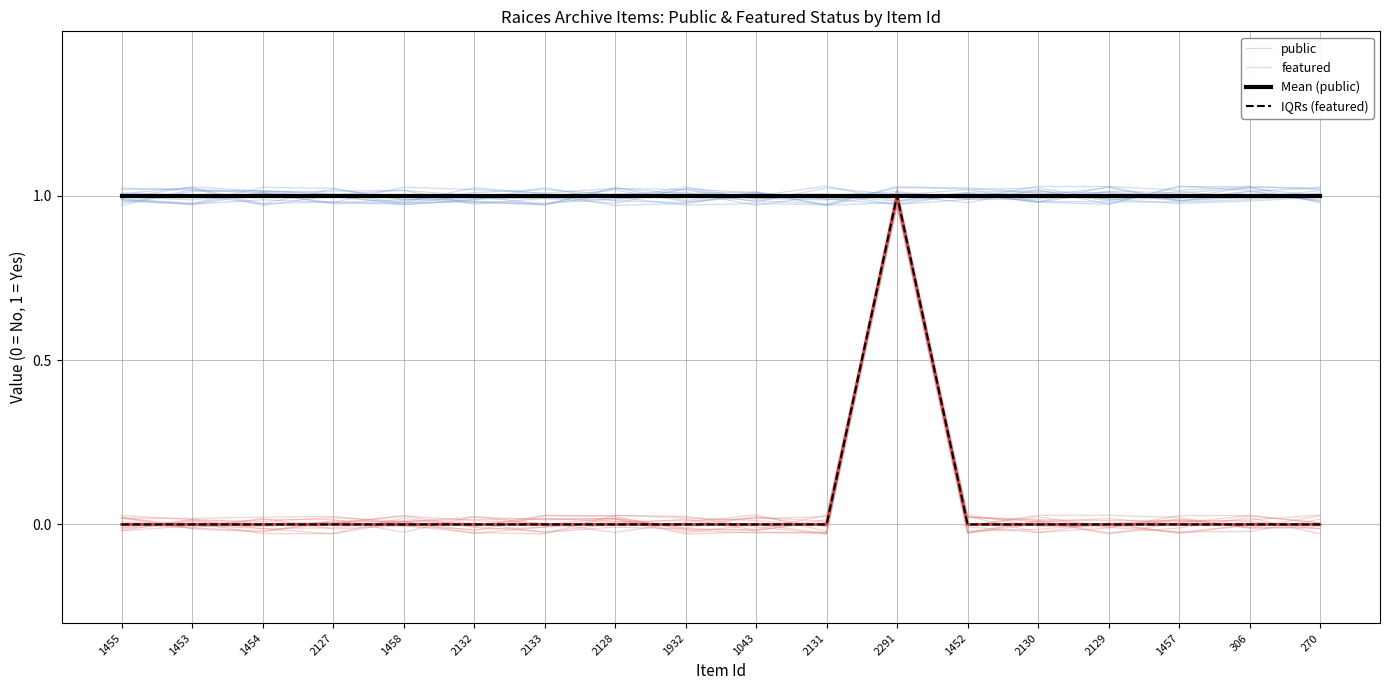

At which label does Mean (public) reach its peak?

1455